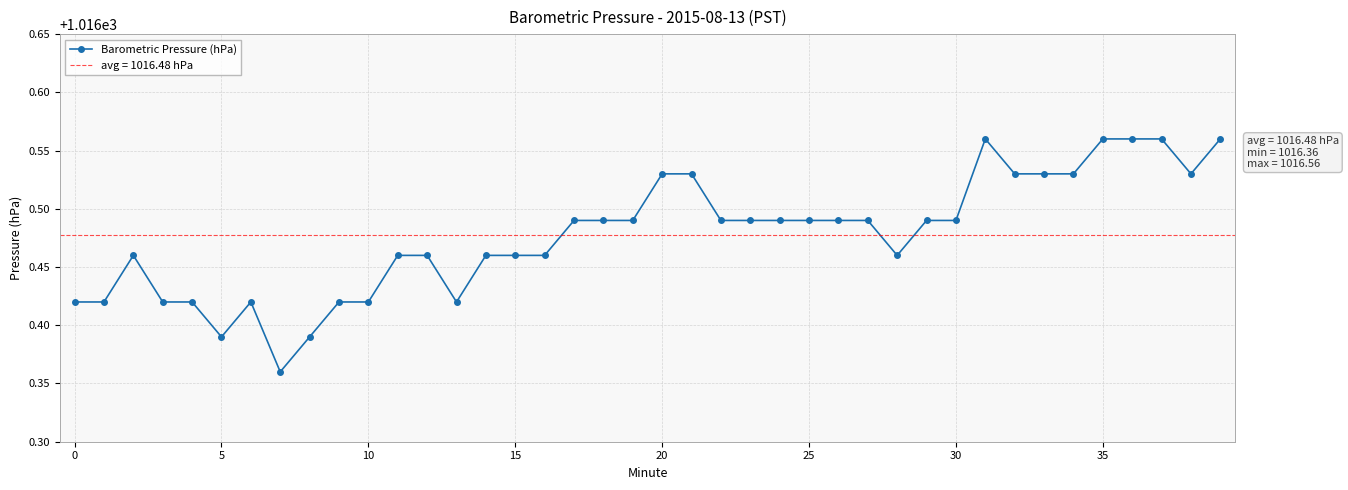

Does the chart display data point markers on the line(s)?

Yes